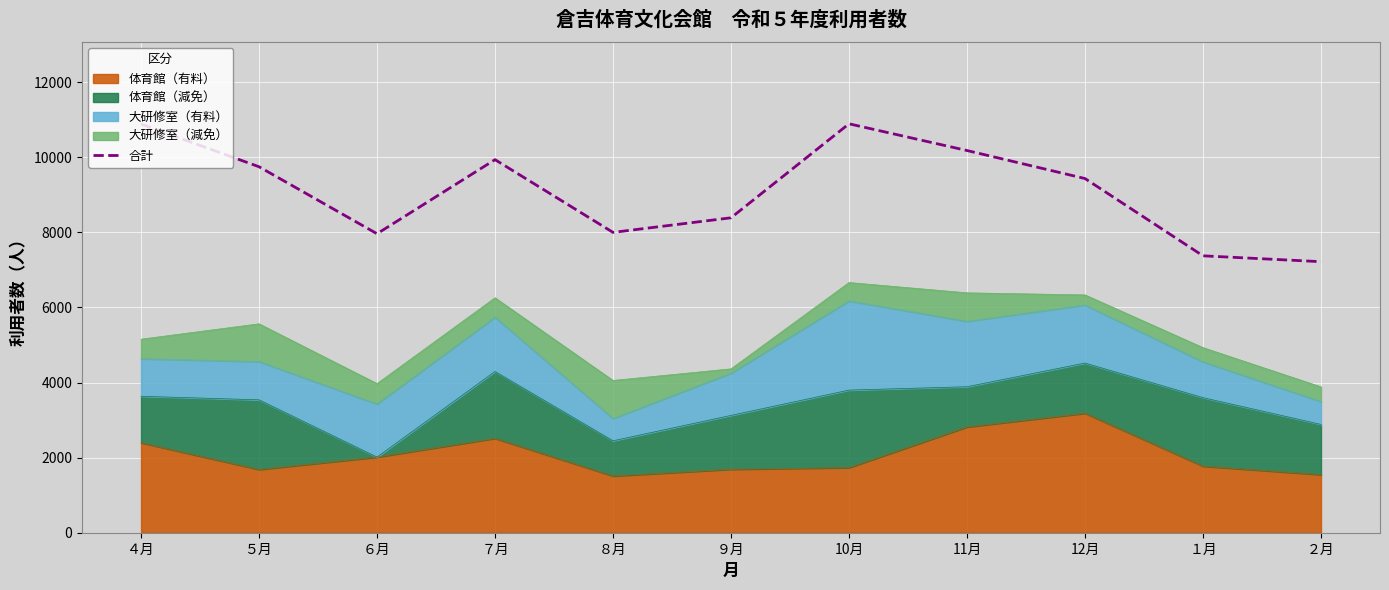

How many lines are shown in the chart?

1